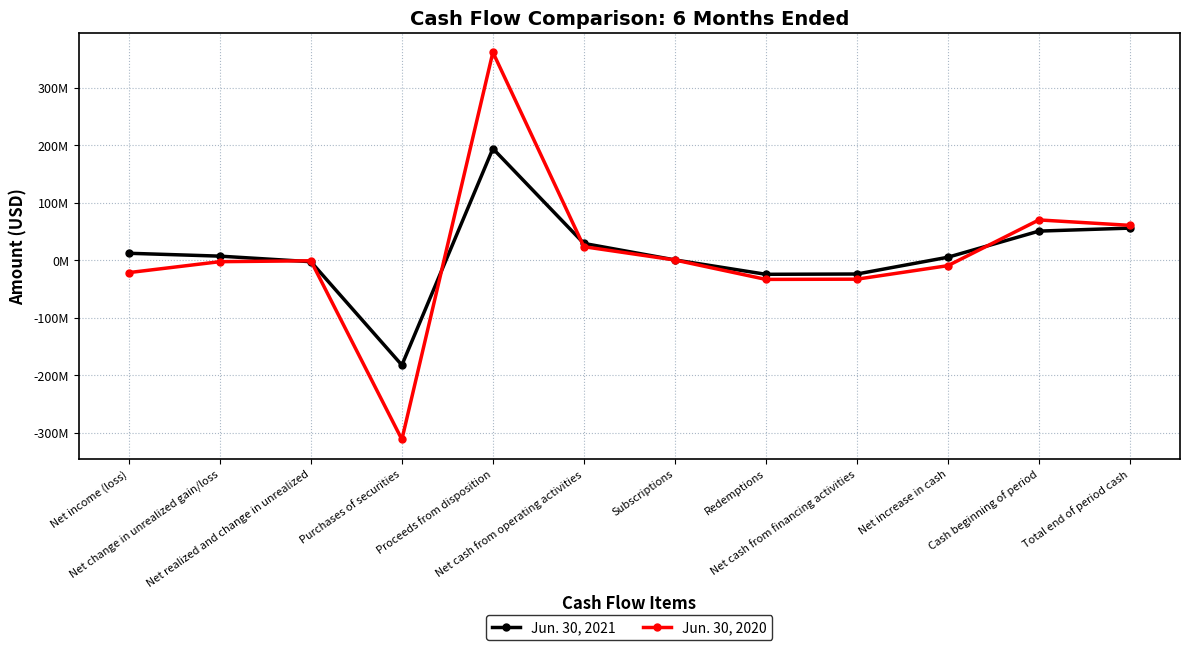

Which series has the widest spread of values?

Jun. 30, 2020